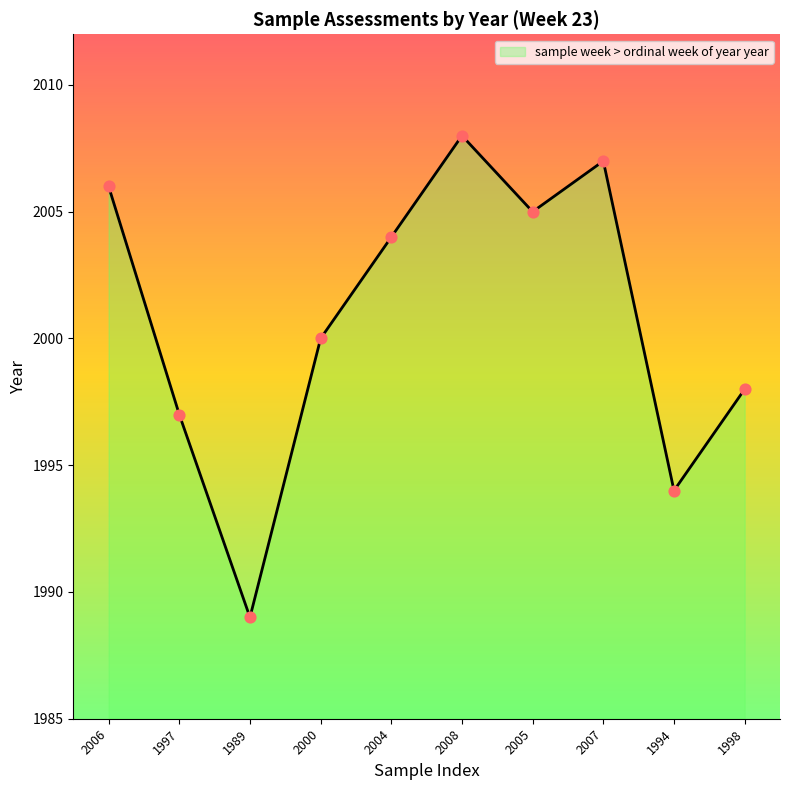

Approximately how many times larger is the value at 1997 compared to 1998?

1.0